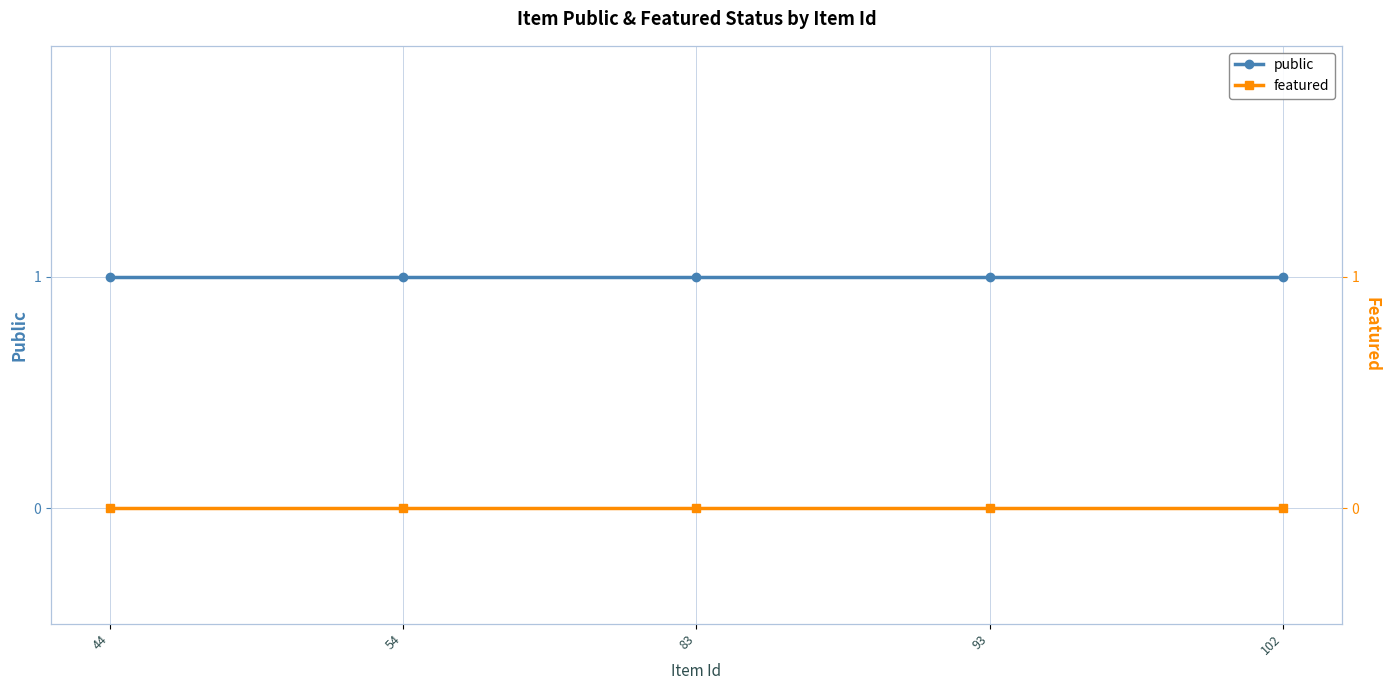

Reading left to right, transcribe all the data shown in this chart.

public: 1	1	1	1	1
featured: 0	0	0	0	0